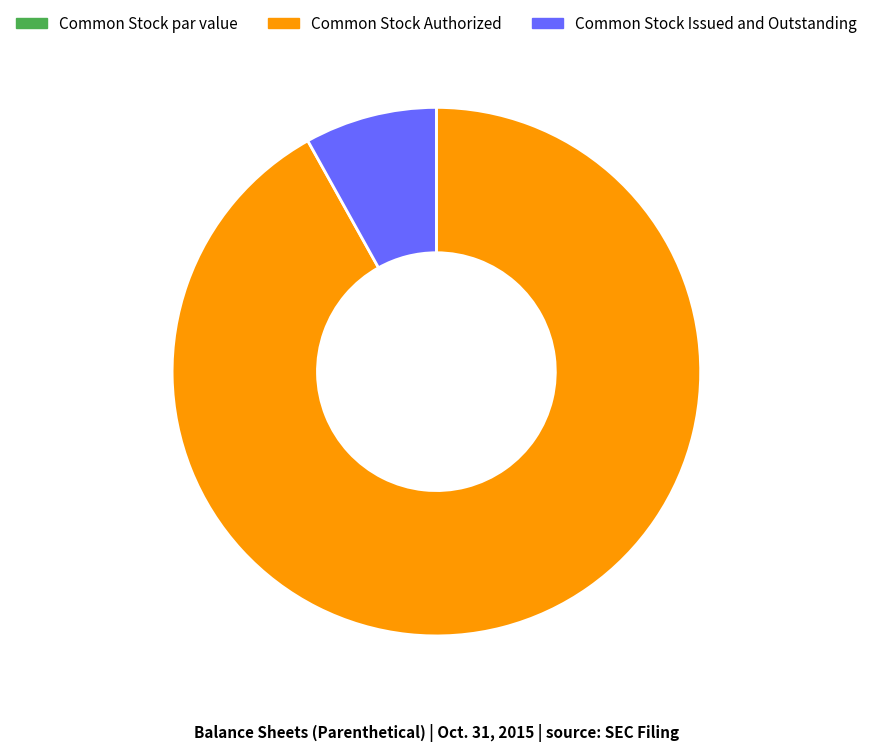

The Common Stock Issued and Outstanding slice represents 14% of the pie. True or false?

False